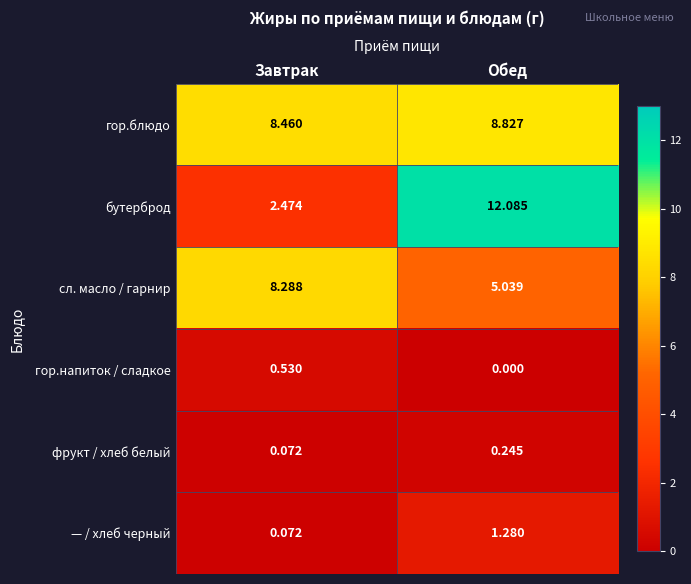

Where is — / хлеб черный nearest to the value 0?

Завтрак